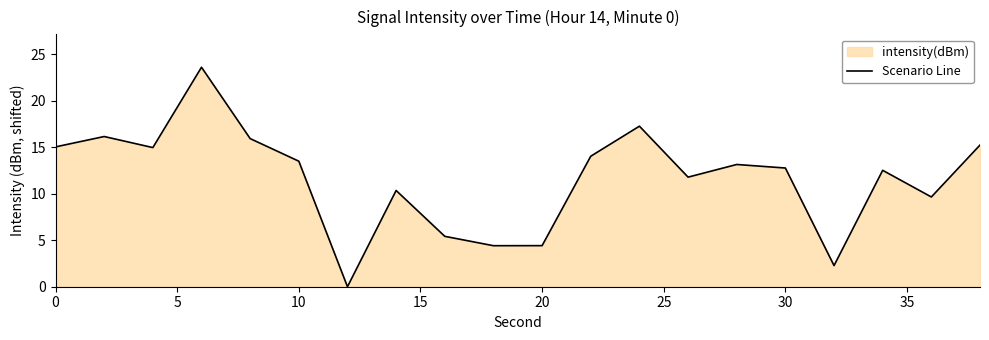

What is the maximum value shown in the chart?

23.6